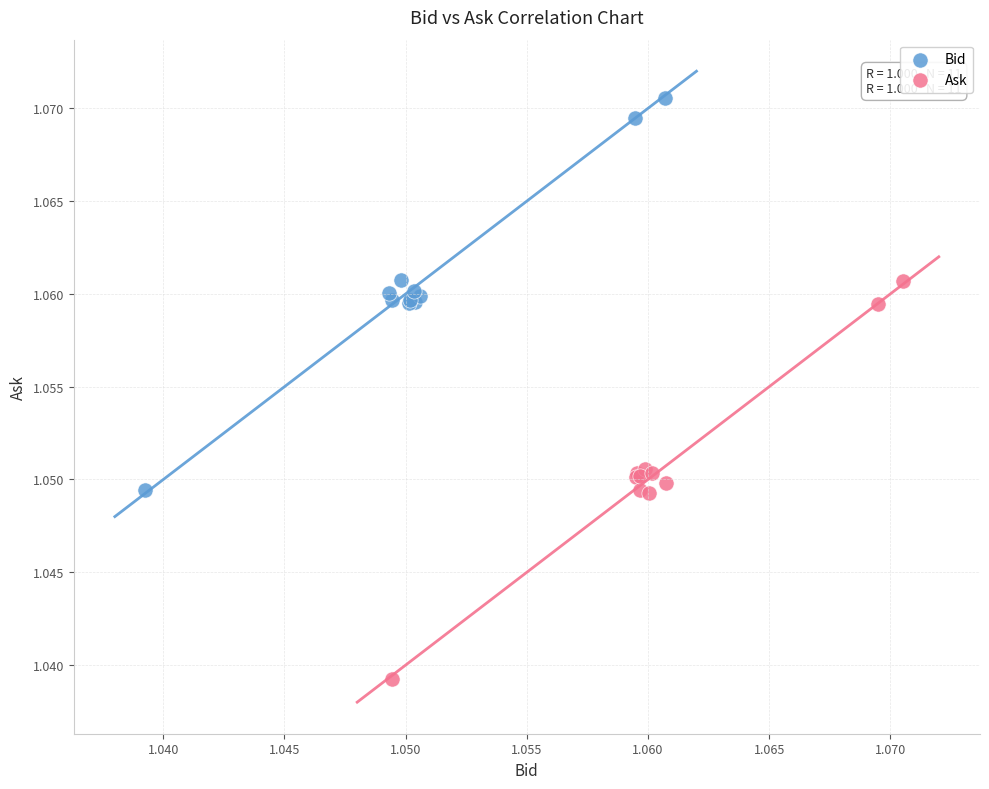

Which series reaches the minimum Y coordinate?

Ask